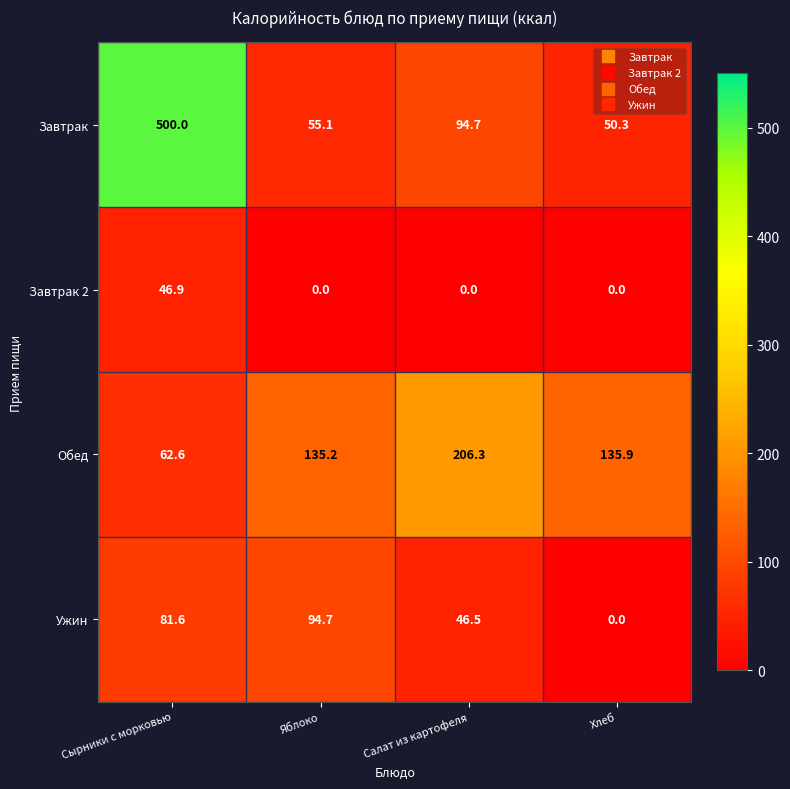

What is the total value across all series at Сырники с морковью?

691.1